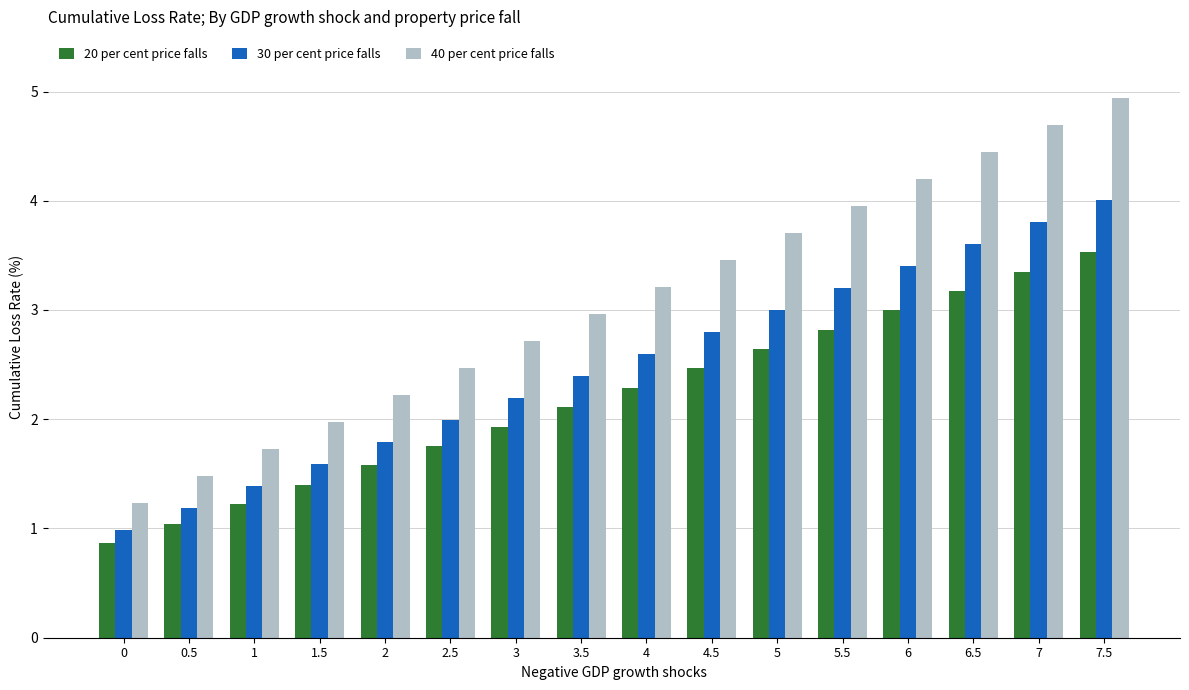

Is the value of 20 per cent price falls at 7.5 greater than the value of 40 per cent price falls at 1.5?

Yes